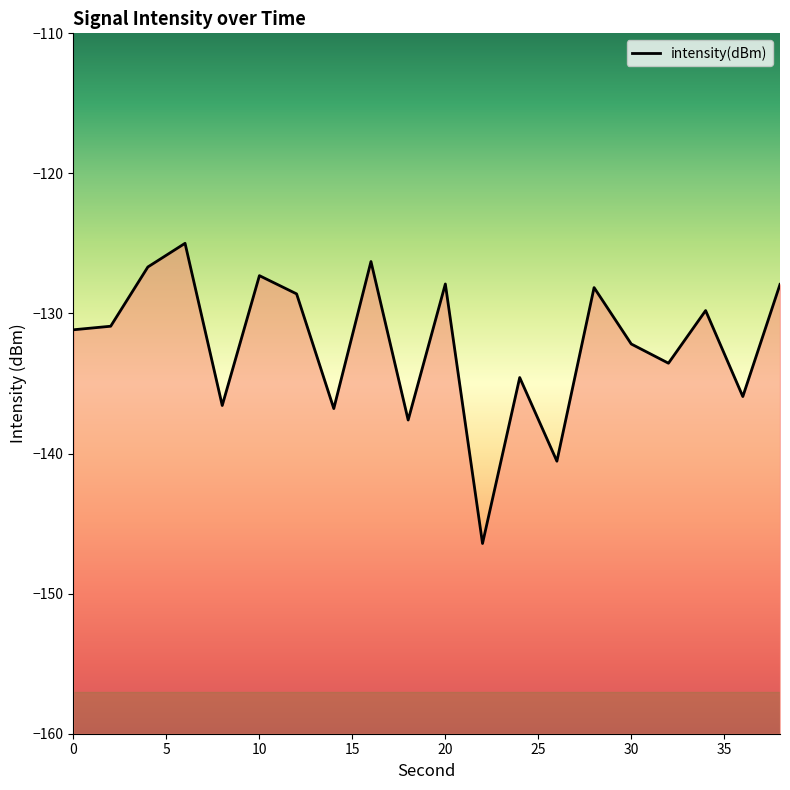

Where is the data nearest to the value -135?

24